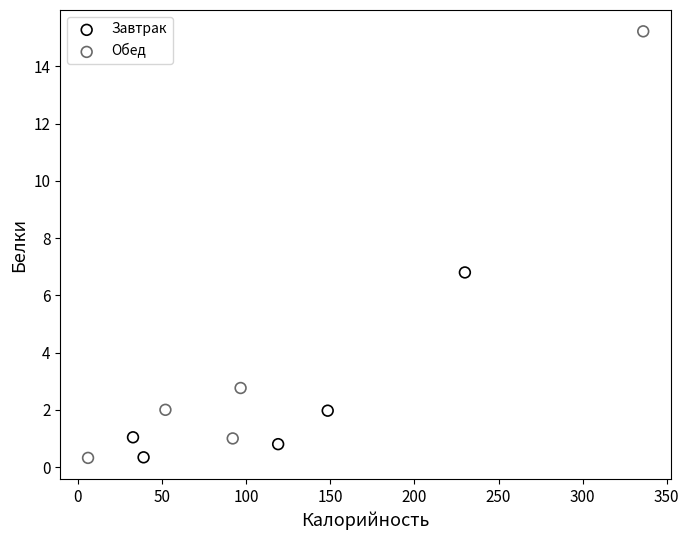

What are all the series names shown in the legend?

Завтрак, Обед